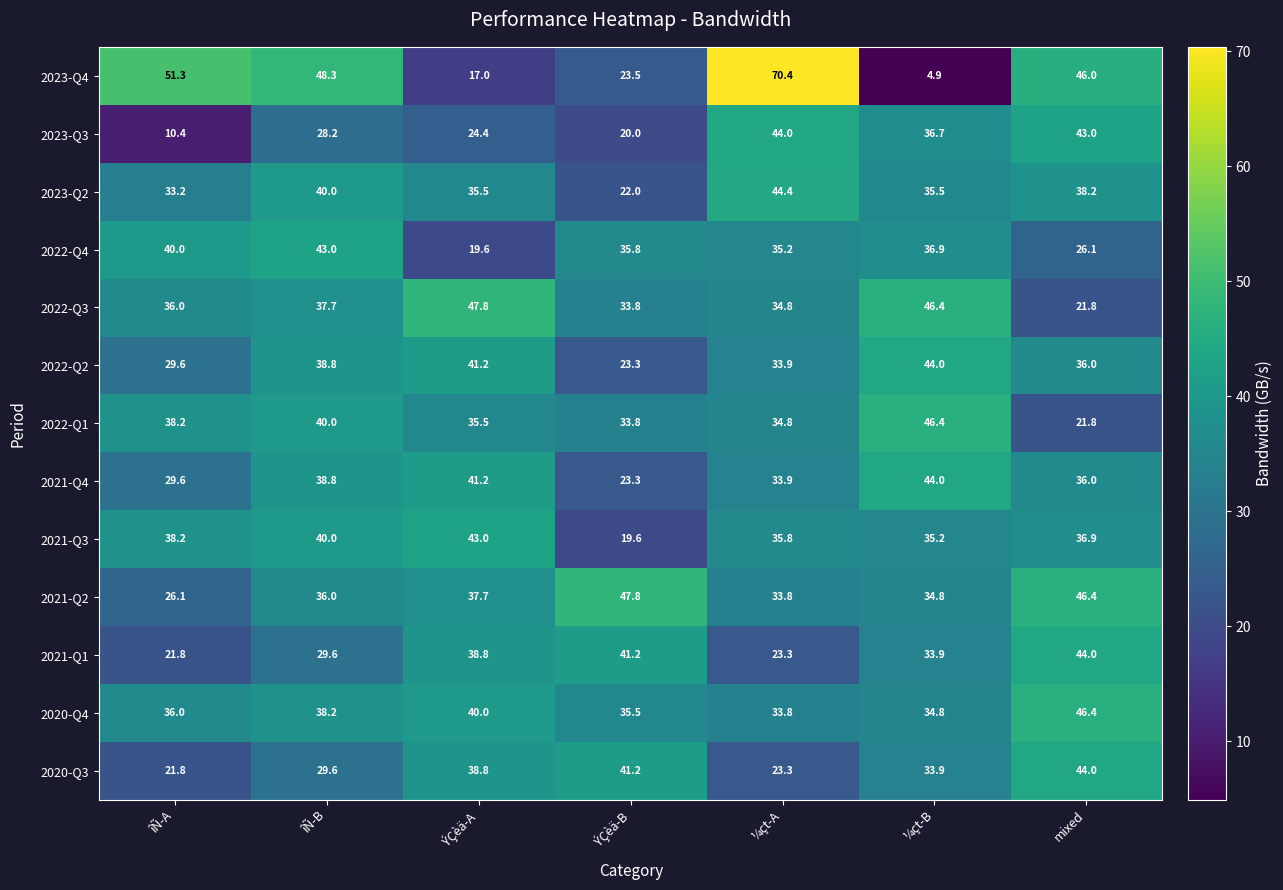

What value does the 2021-Q4 series have at ÝÇèä-B?

23.3